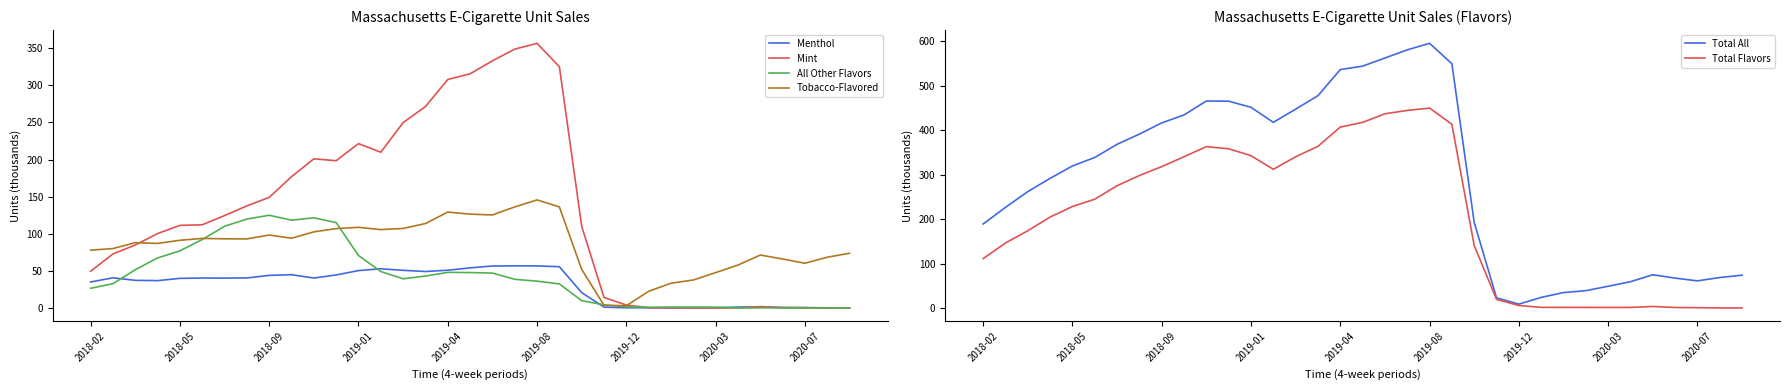

True or false: Total All has a value of 464.9 at 11.

True